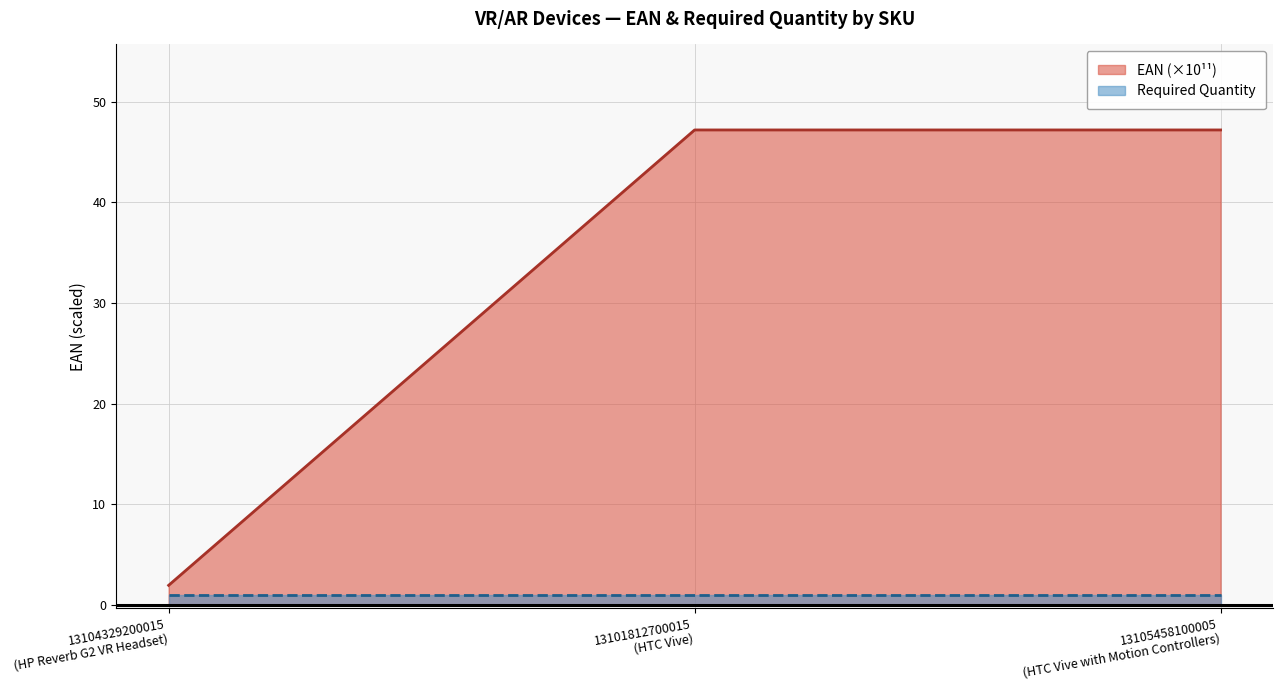

What is the average value of the EAN (×10¹¹) series?

32.1